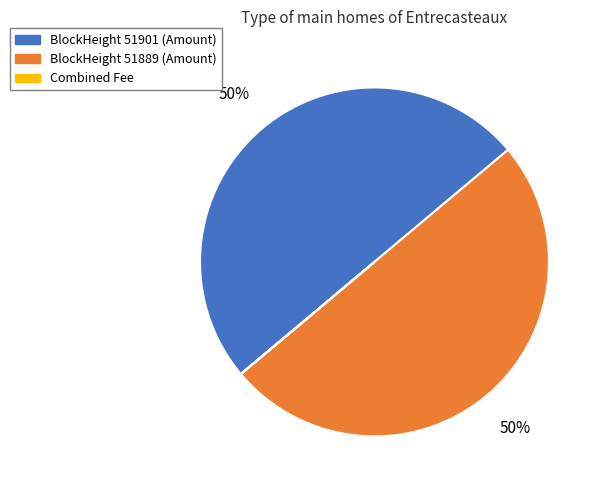

To the nearest percent, what is the average slice percentage?

33%